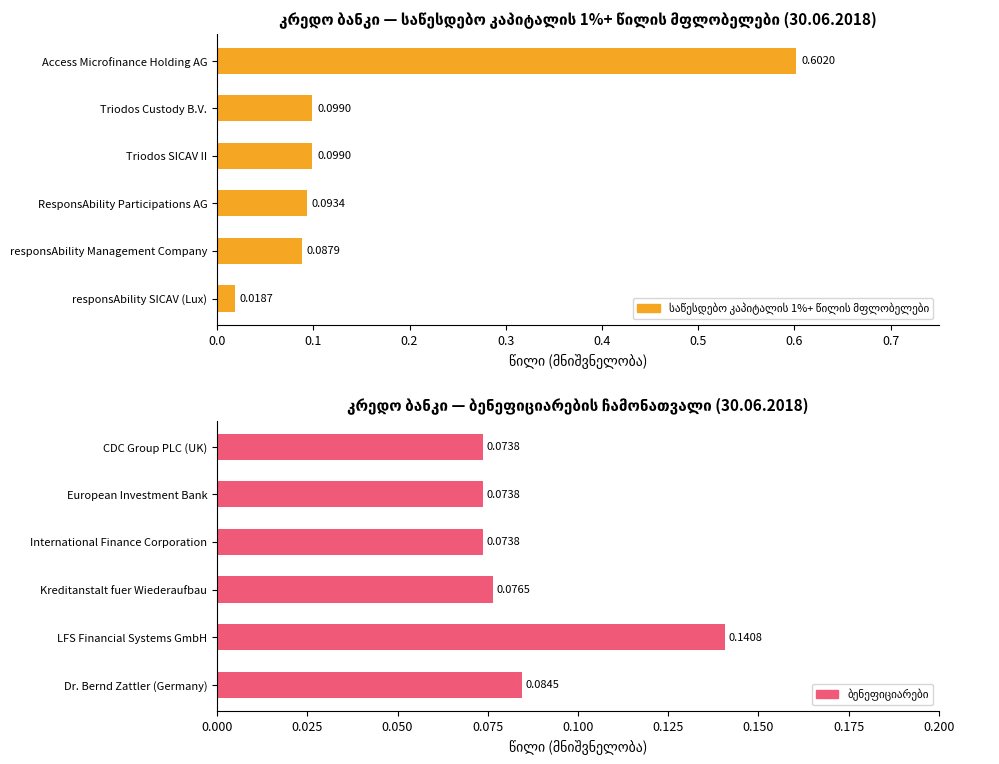

What is the maximum value shown in the chart?

0.6